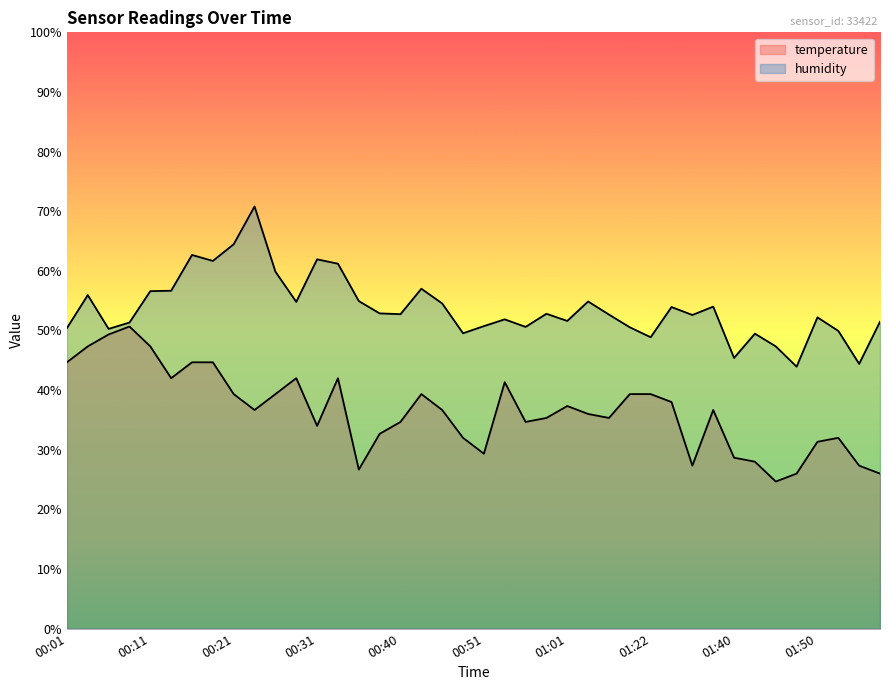

True or false: humidity and temperature intersect in this chart.

False